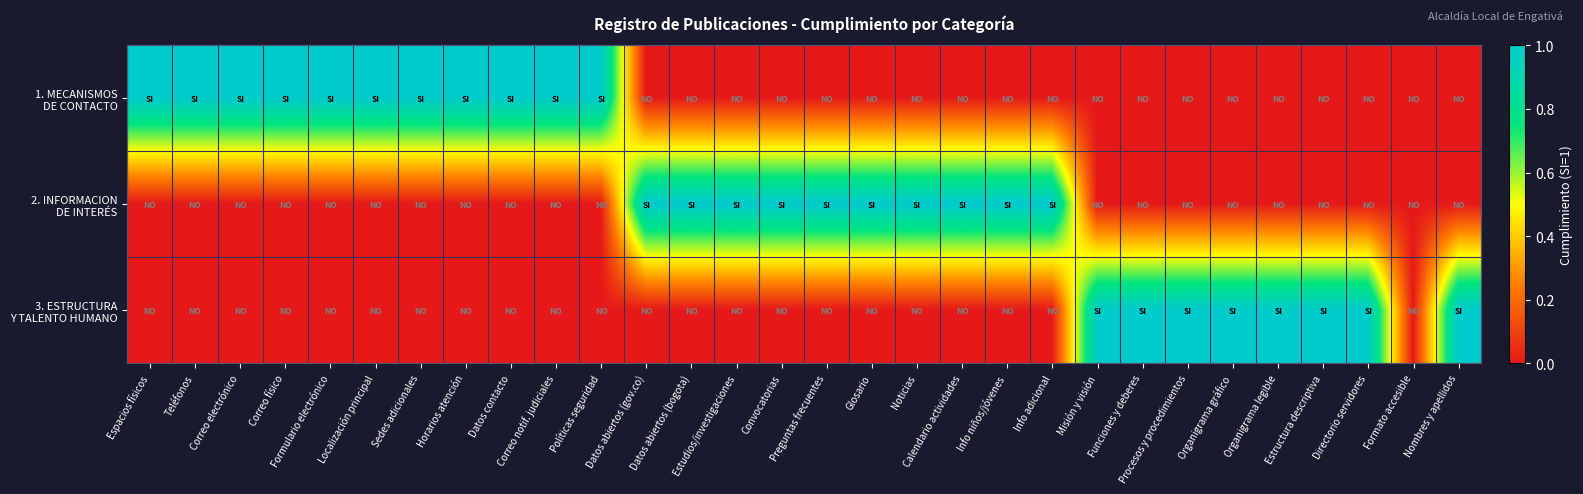

At how many categories does at least one series exceed 0?

29